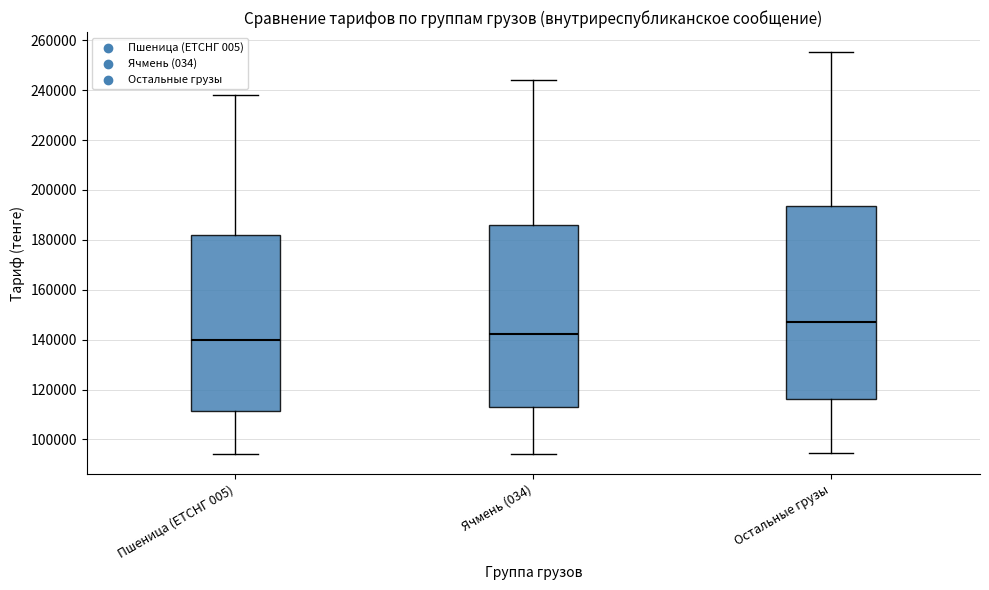

Reading left to right, transcribe this box plot: for each box, give where its median line is, the range the box spans, and where its two whiskers end, as read against the y-axis. The values are not printed on the chart, so give them approximately, as read against the axis.

Пшеница (ЕТСНГ 005): median 140000, box 112000 to 182000, whiskers 94000 to 238000
Ячмень (034): median 142000, box 114000 to 186000, whiskers 94000 to 244000
Остальные грузы: median 148000, box 116000 to 194000, whiskers 94000 to 256000